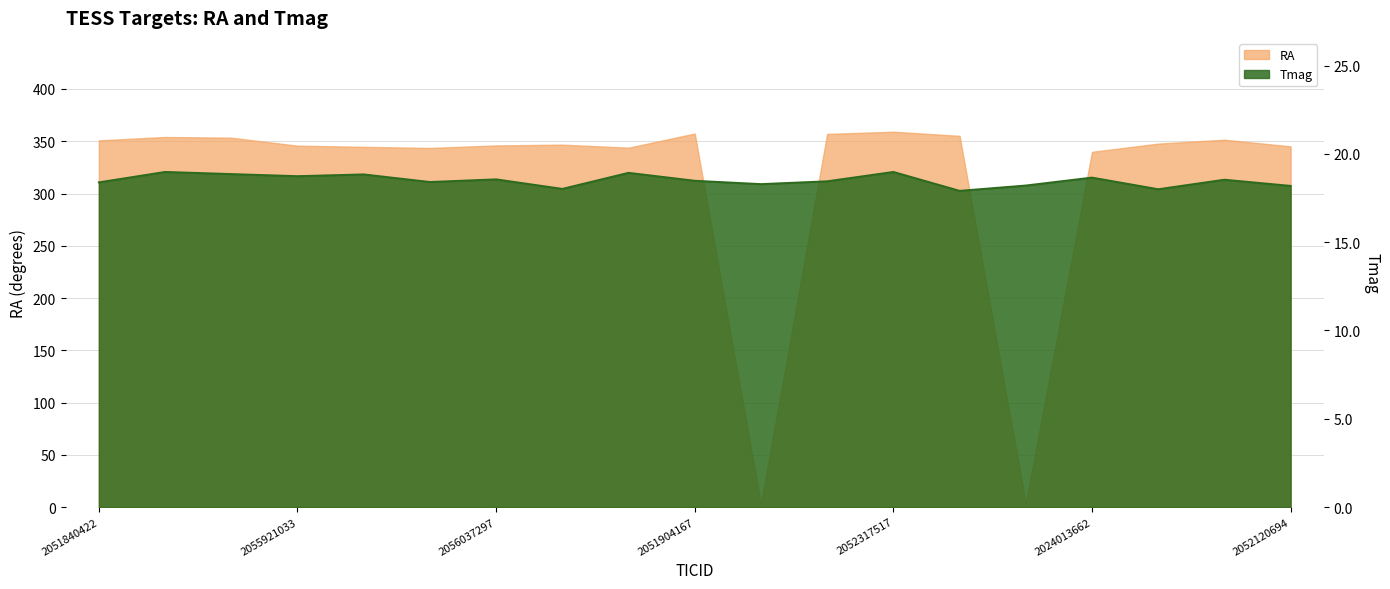

At which category is the sum across all series the highest?

2052317517